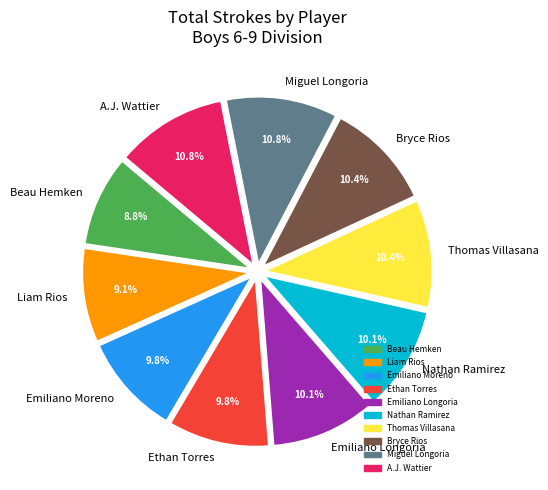

Is there a majority slice in this chart?

No